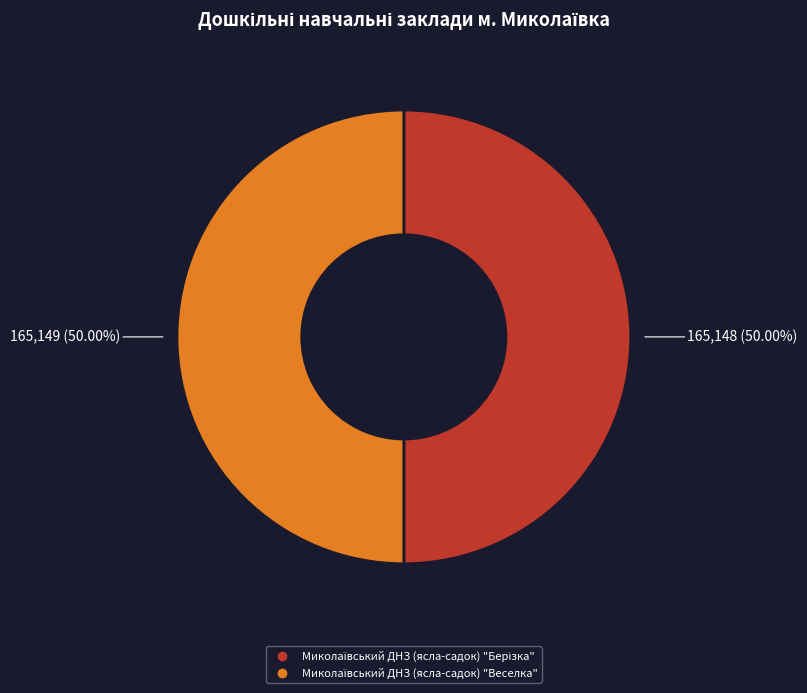

How many segments does this pie chart have?

2